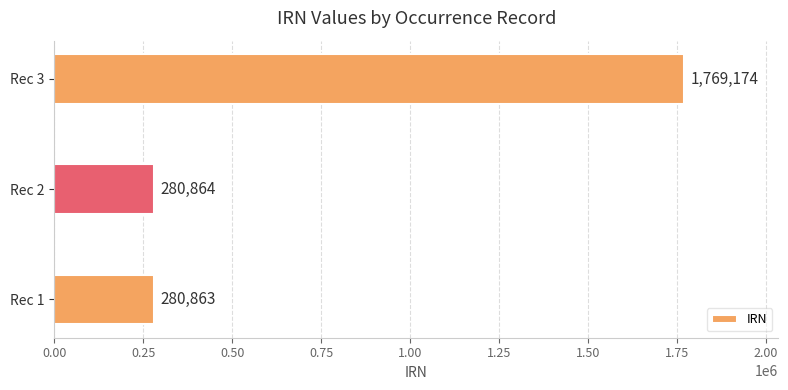

The chart shows a value of 2637121 at Rec 3. True or false?

False